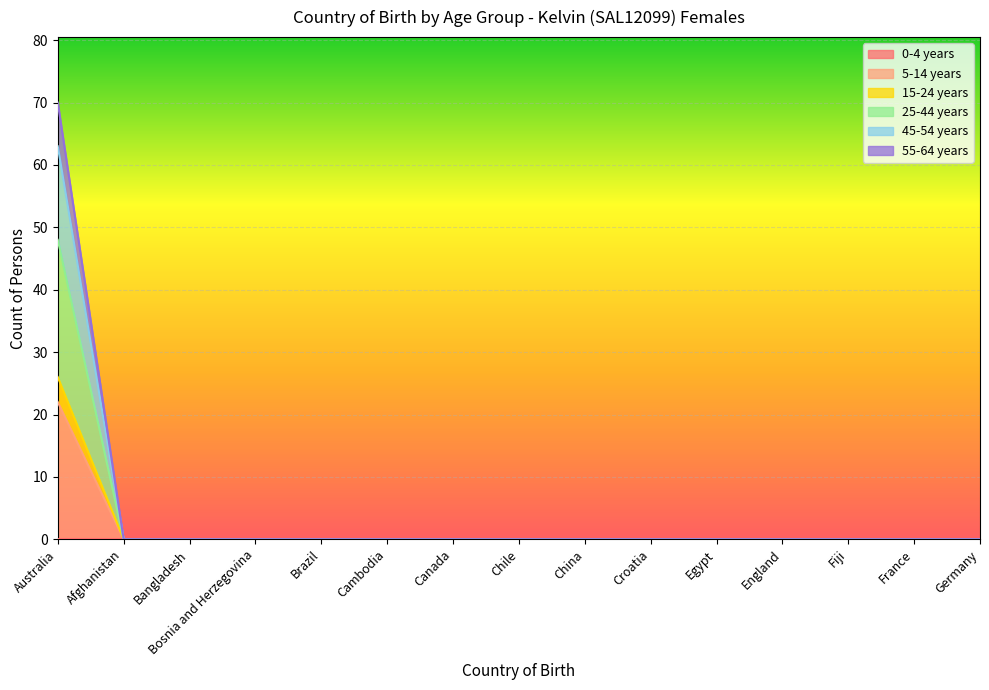

At which label is 5-14 years closest to 35?

Australia